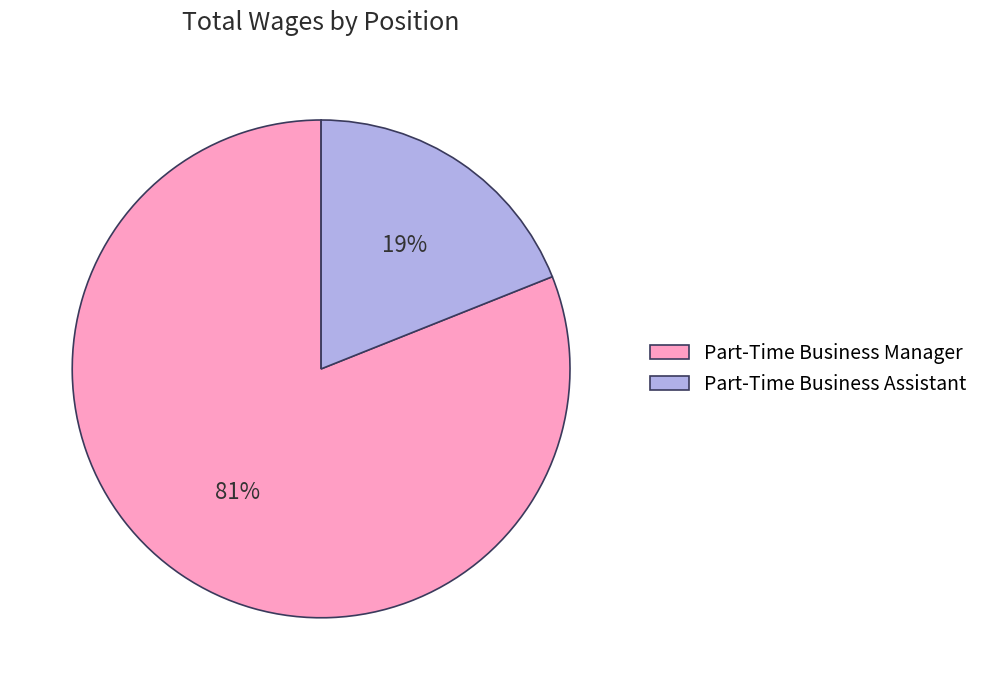

Rank the categories by value from lowest to highest.

Part-Time Business Assistant, Part-Time Business Manager